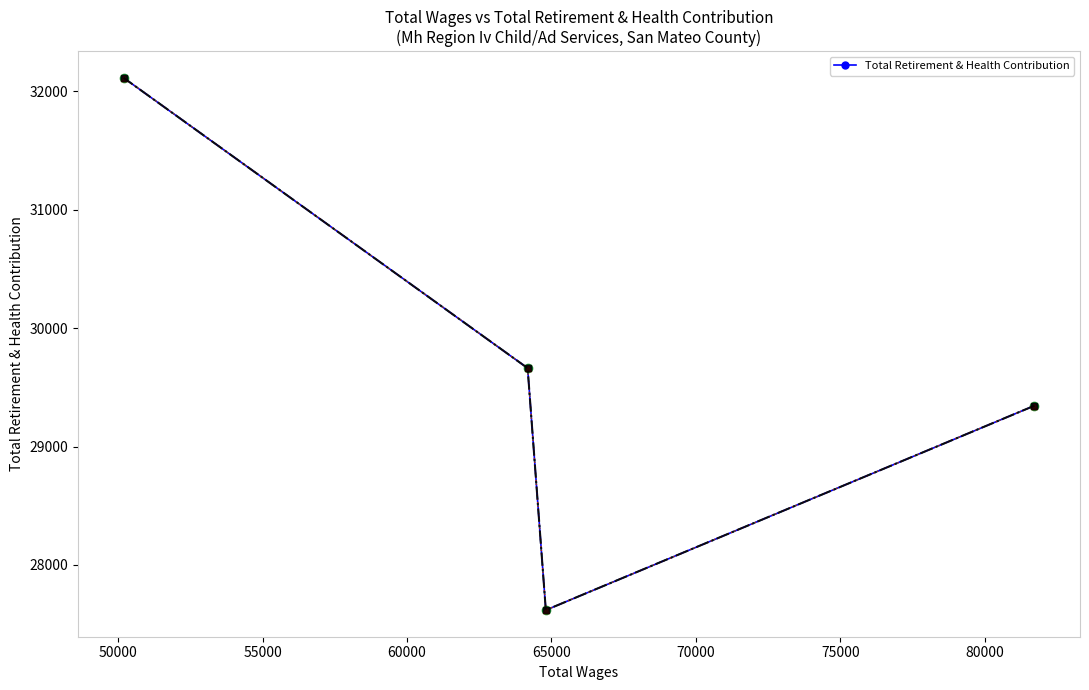

What is the sum of all values?

118739